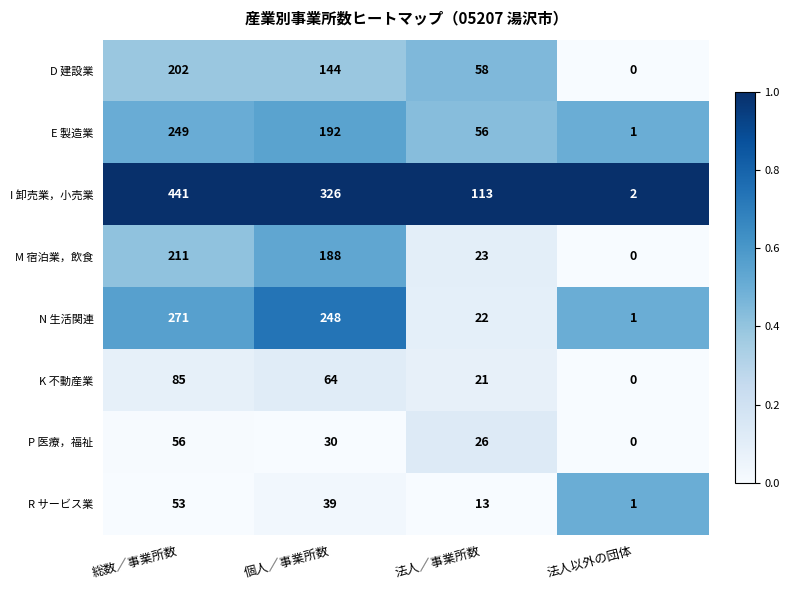

What is the sum of all K 不動産業 values?

170